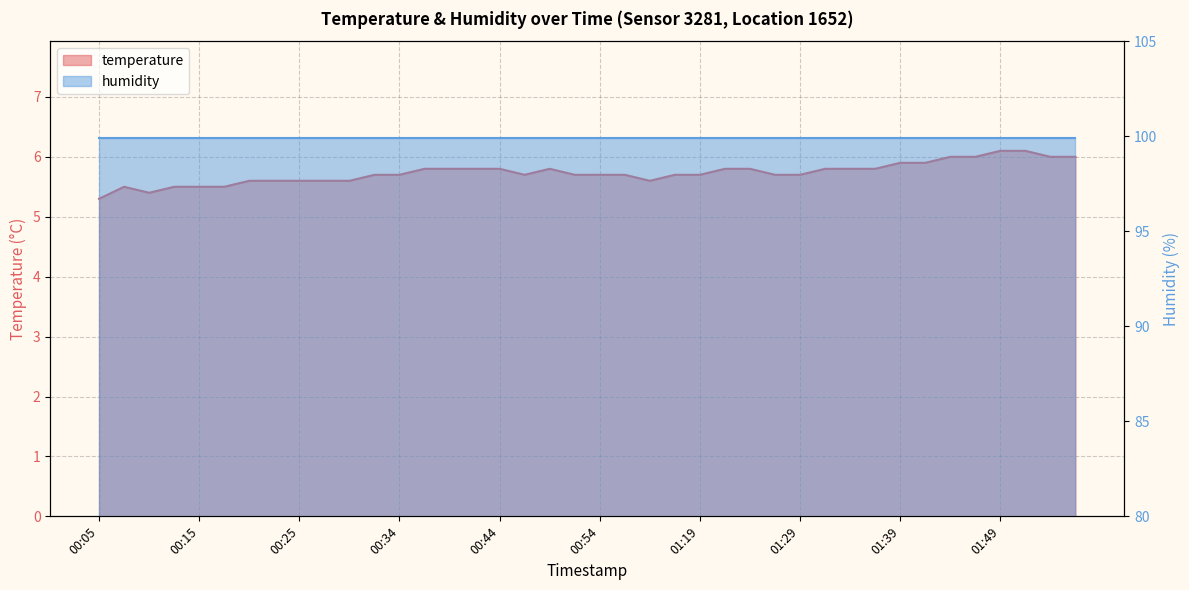

Is it true that the value at 00:25 is 8.9?

False